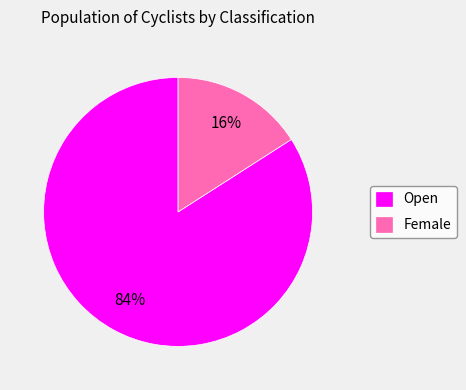

What is the smallest slice in the pie chart?

Female